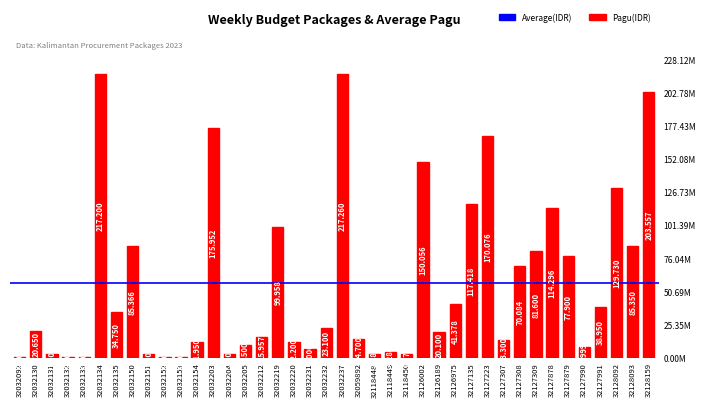

What is the change in value from 32032150 to 32032153?

-84966000